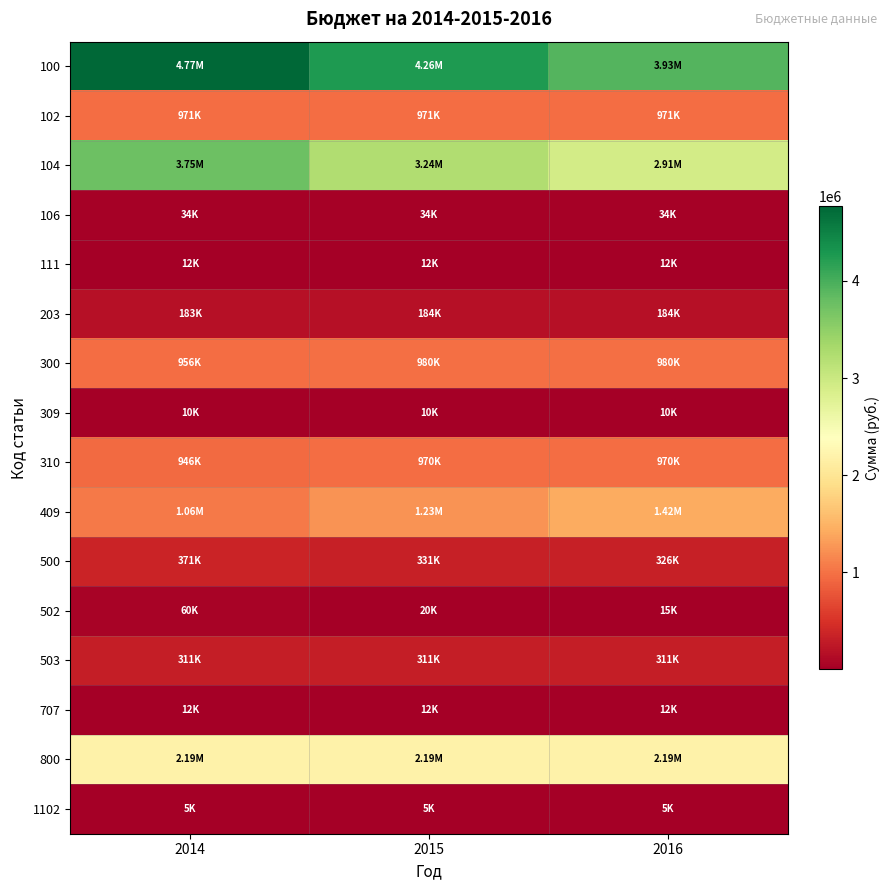

What is the greatest value displayed?

4768200